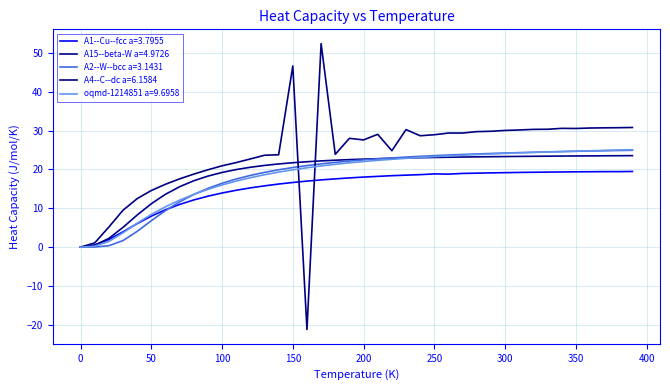

How many intersections are there between A15--beta-W a=4.9726 and oqmd-1214851 a=9.6958?

1